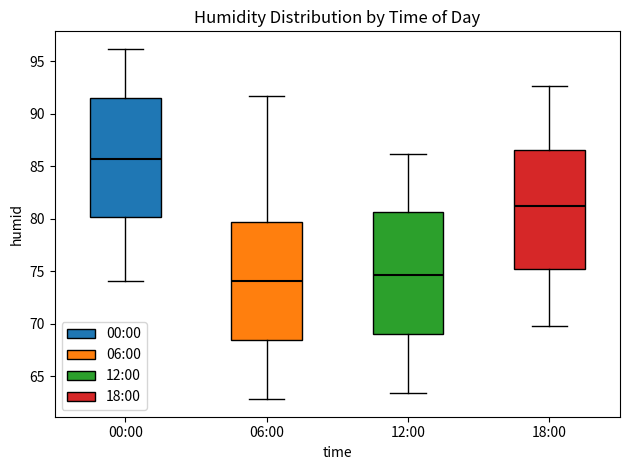

Which box's median line is the highest?

00:00